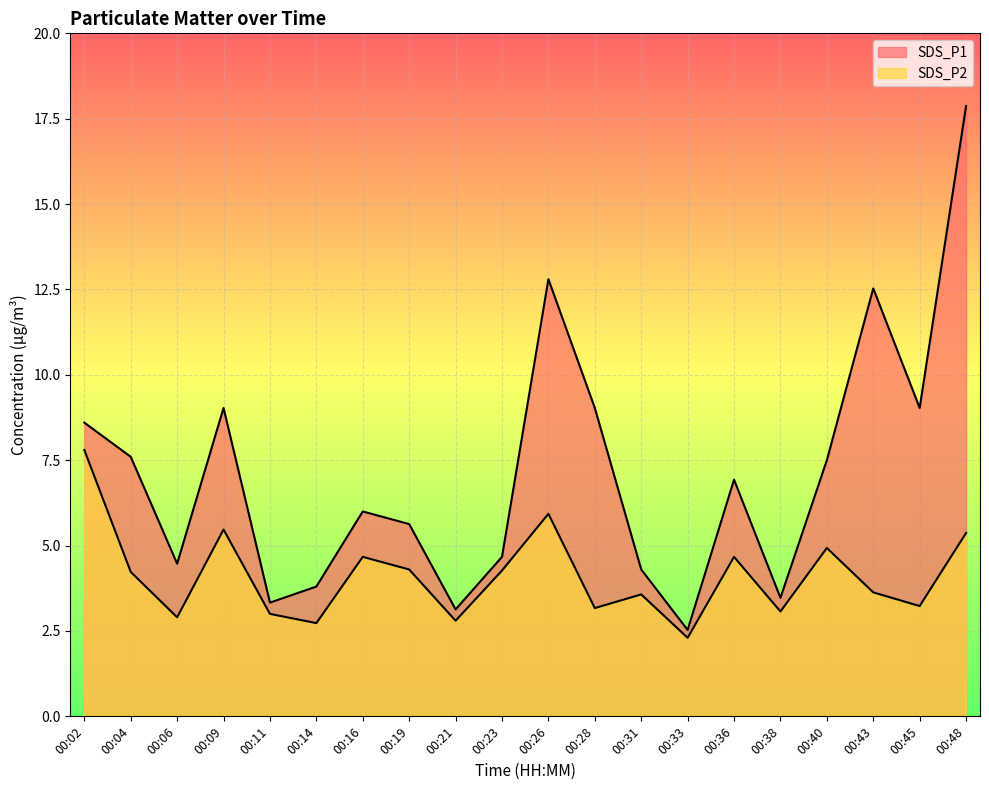

At which label is SDS_P1 closest to 10?

00:09